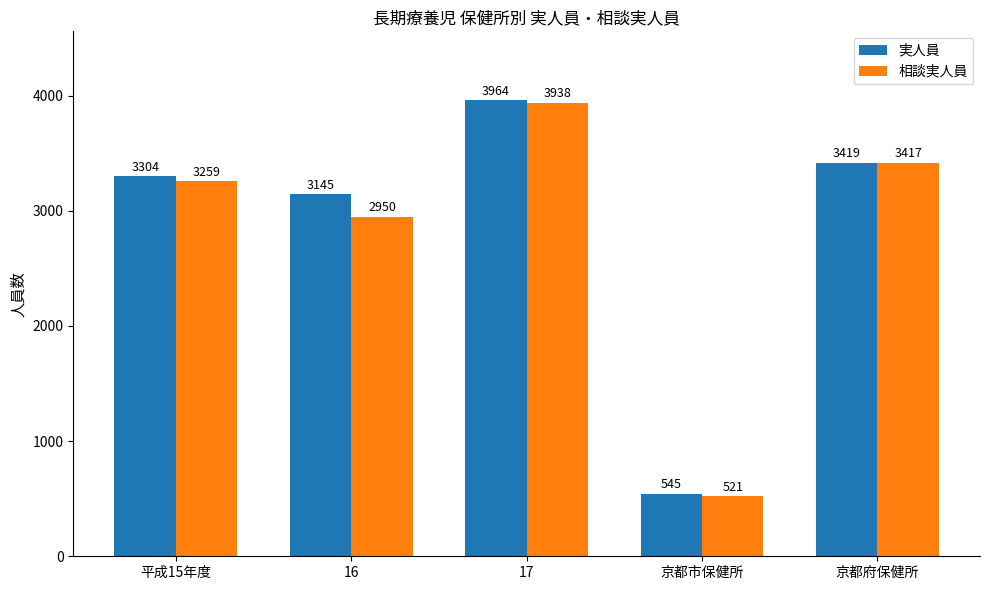

How many bars are there in each group?

2